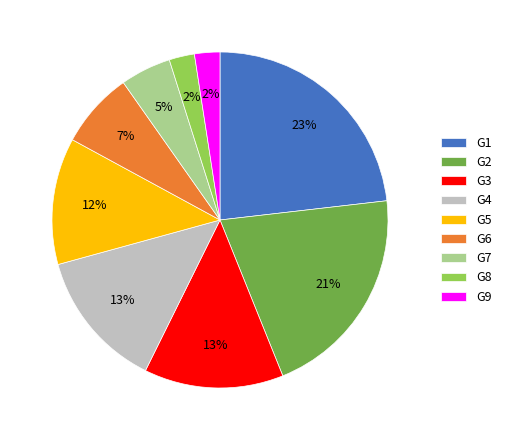

Do G9 and G5 together represent more than half of the pie?

No